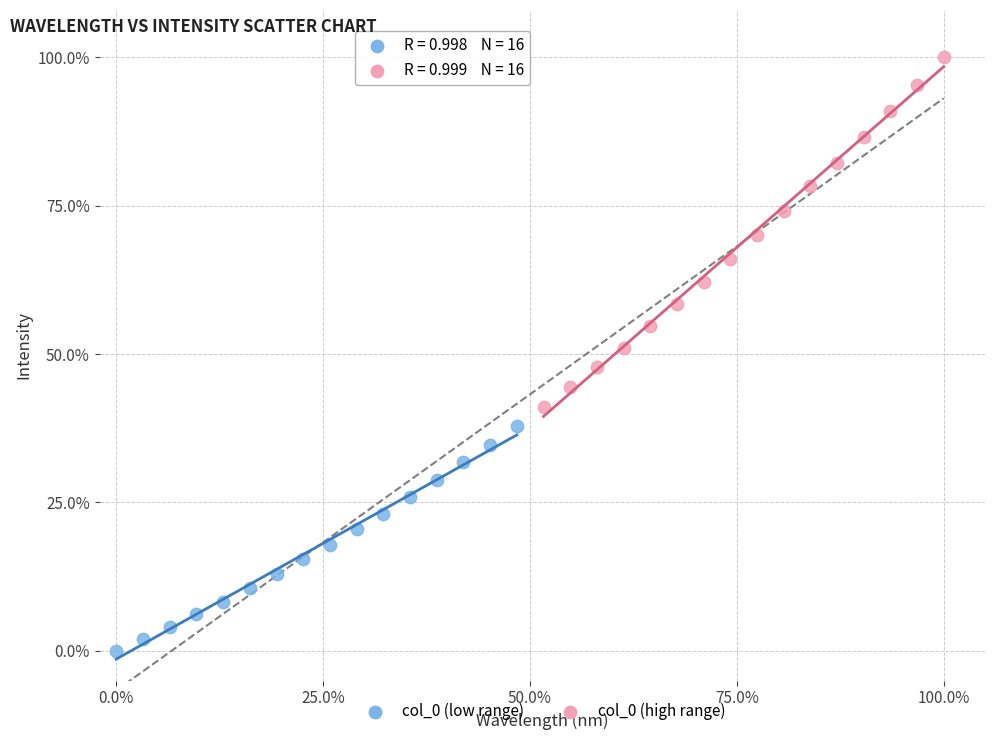

Which series has the largest Y range (max minus min)?

col_0 (high range)